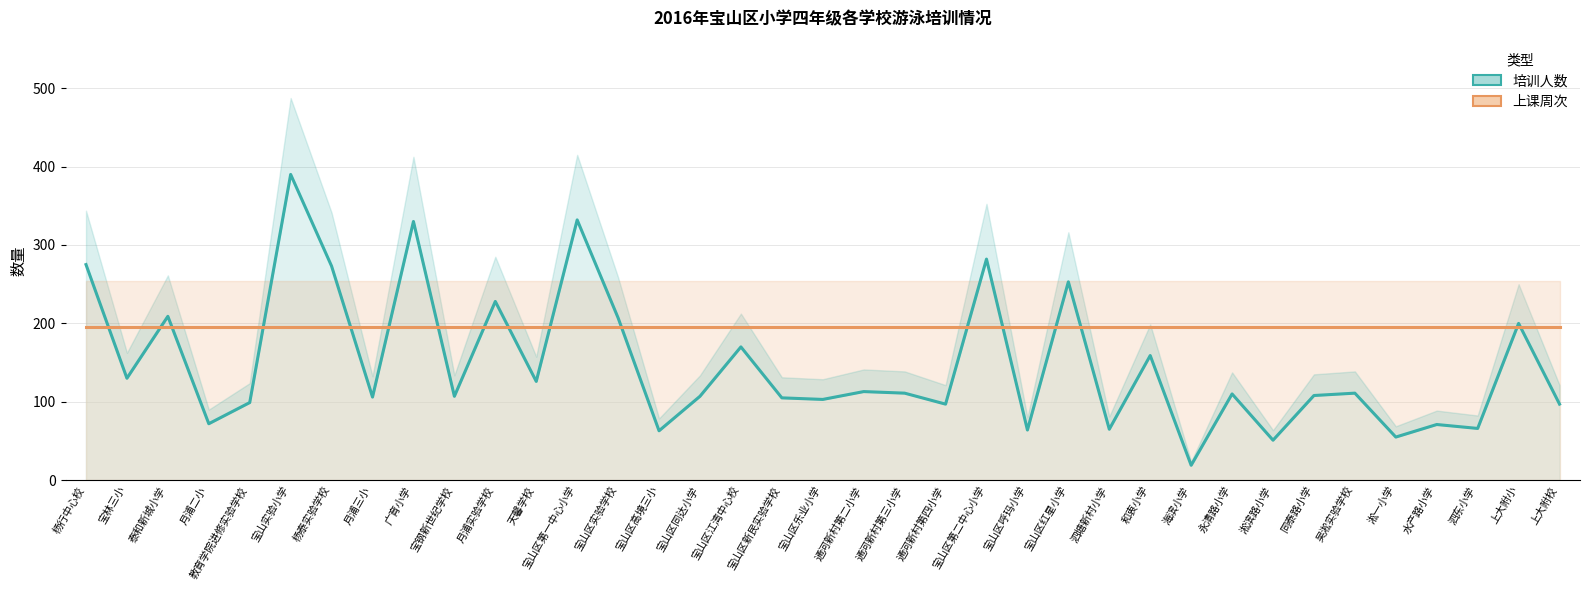

Is it true that 上课周次 (×1/2比例) equals 85 at 通河新村第二小学?

False